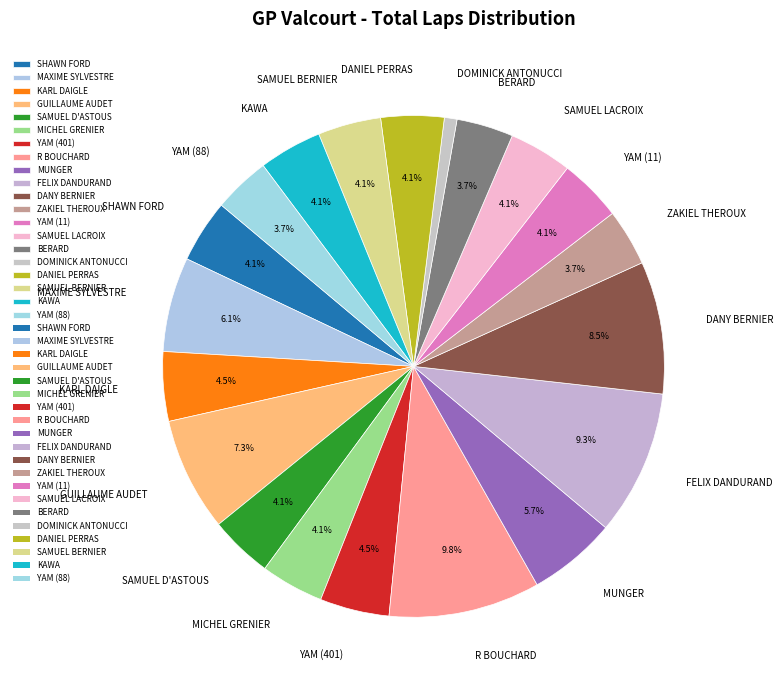

How many slices are in this pie chart?

20